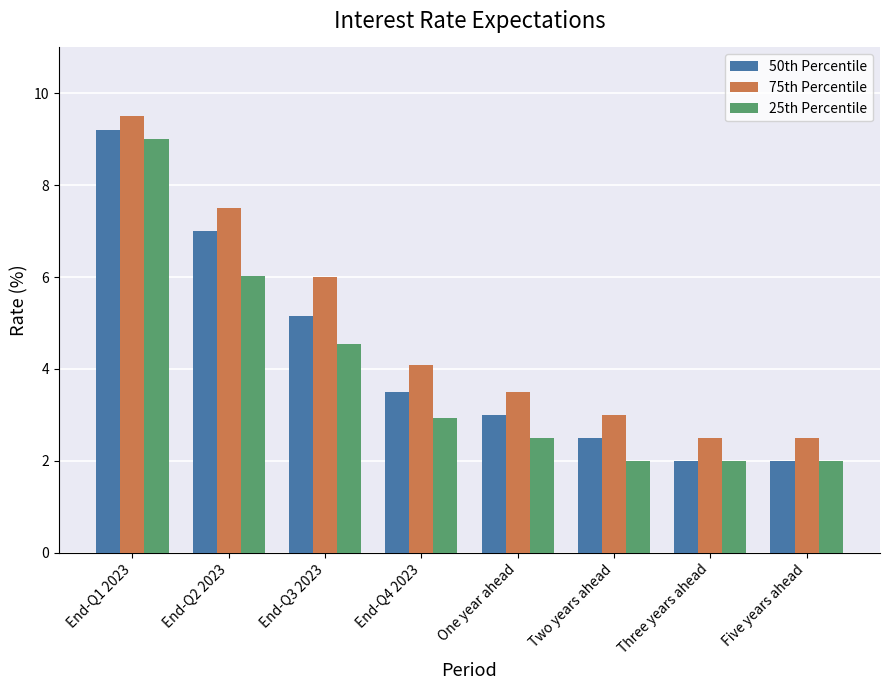

What position from the right is End-Q2 2023?

7